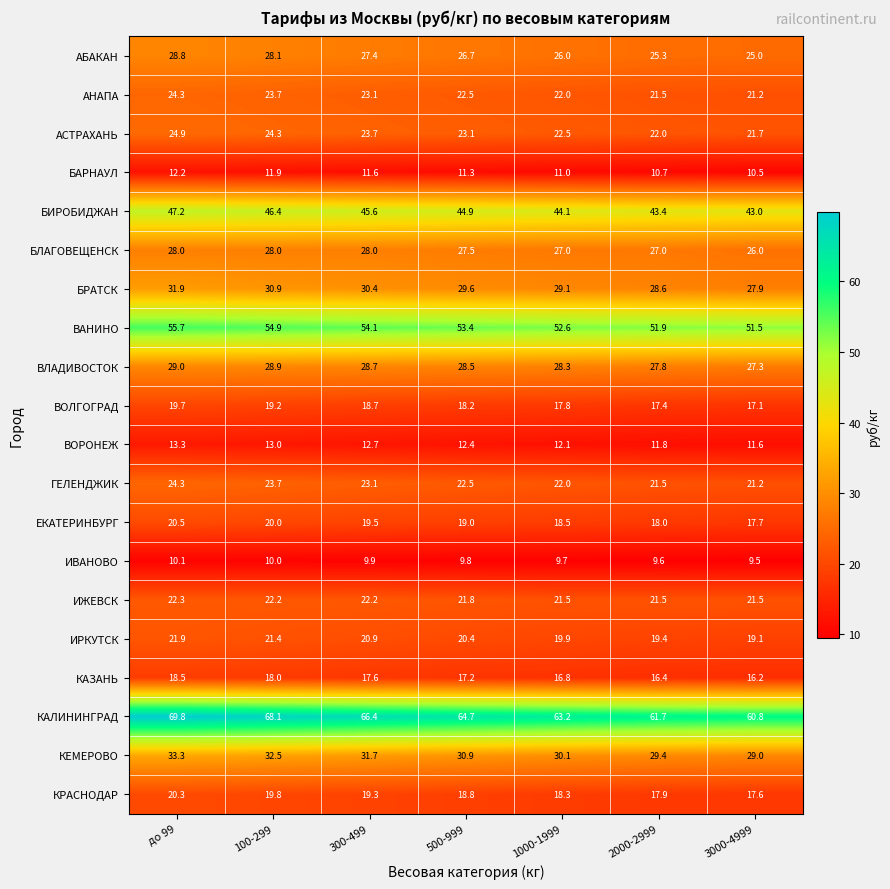

What is the smallest value displayed?

9.5